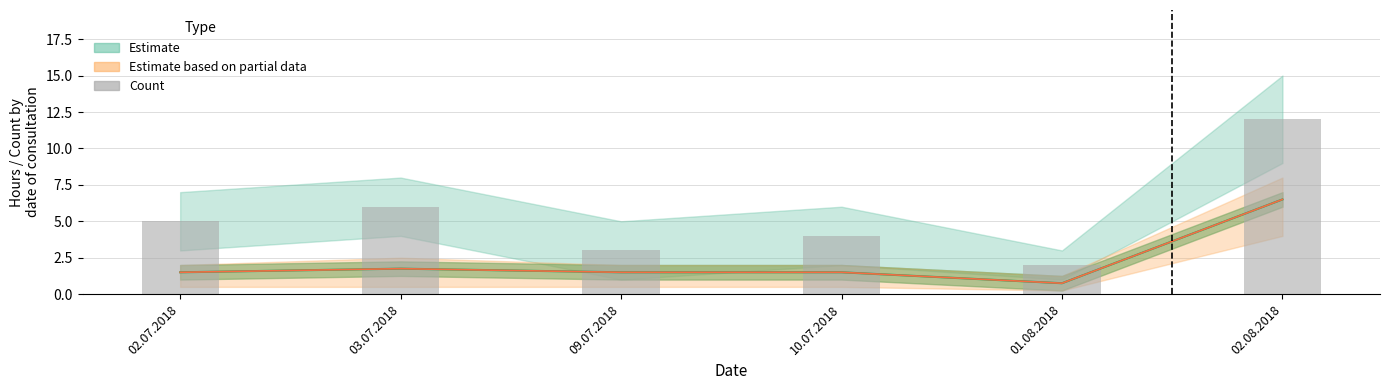

List the labels in order of value, largest first.

02.08.2018, 03.07.2018, 02.07.2018, 10.07.2018, 09.07.2018, 01.08.2018